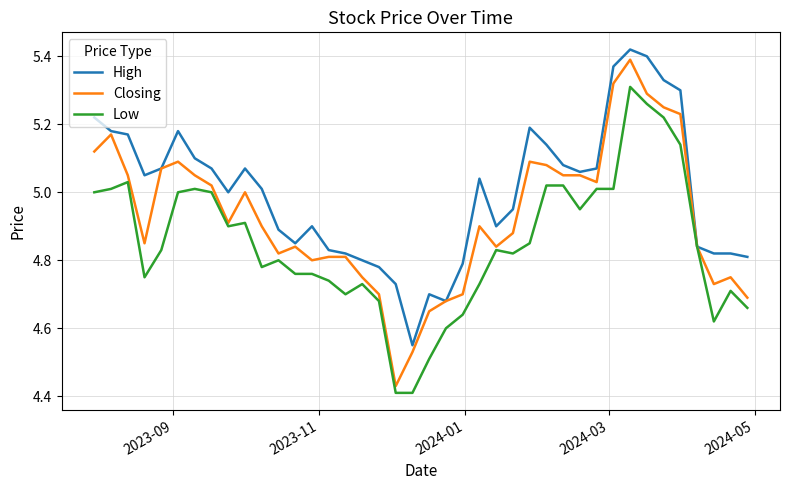

Which series has the largest total across all categories?

High